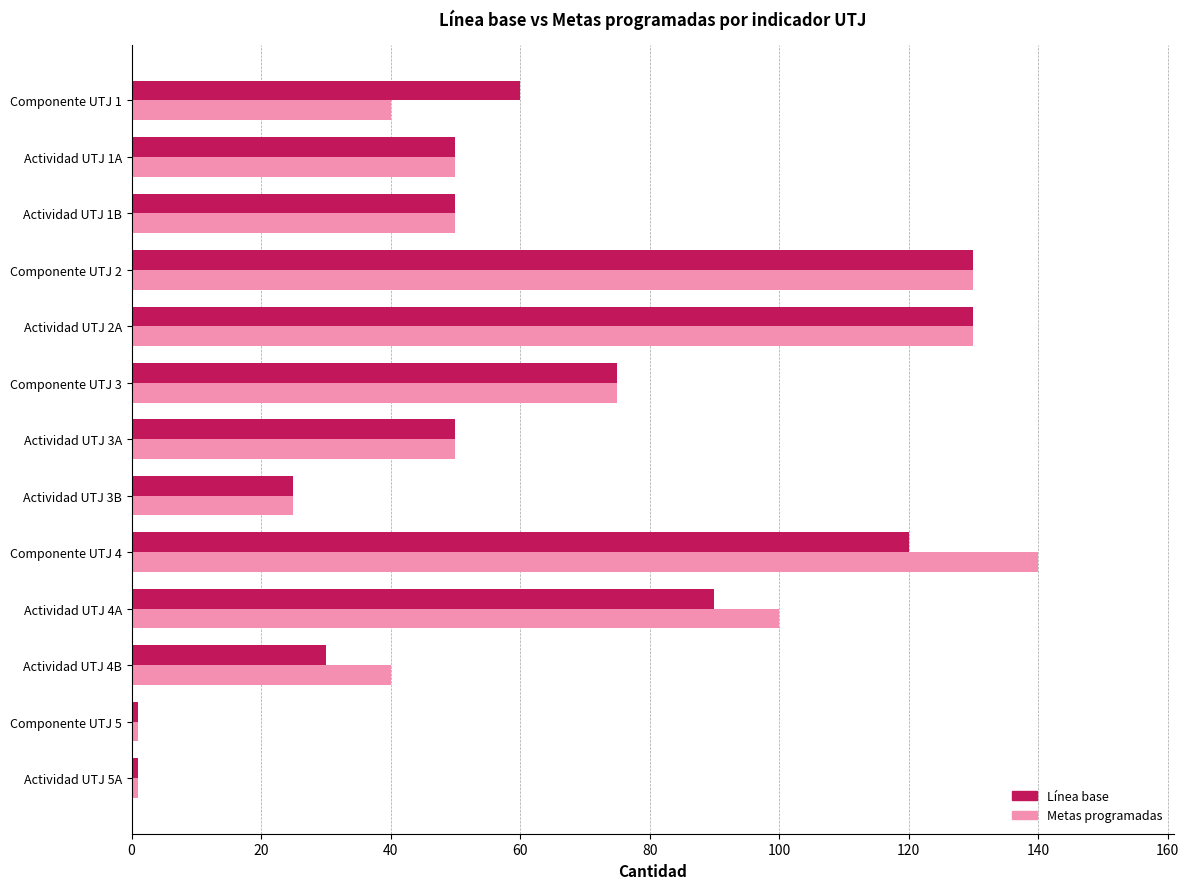

What is the sum of all Metas programadas values?

832